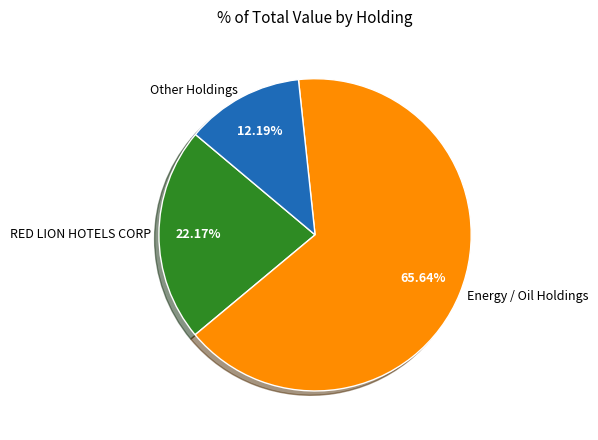

Approximately how many times larger is the value at RED LION HOTELS CORP compared to Other Holdings?

1.8